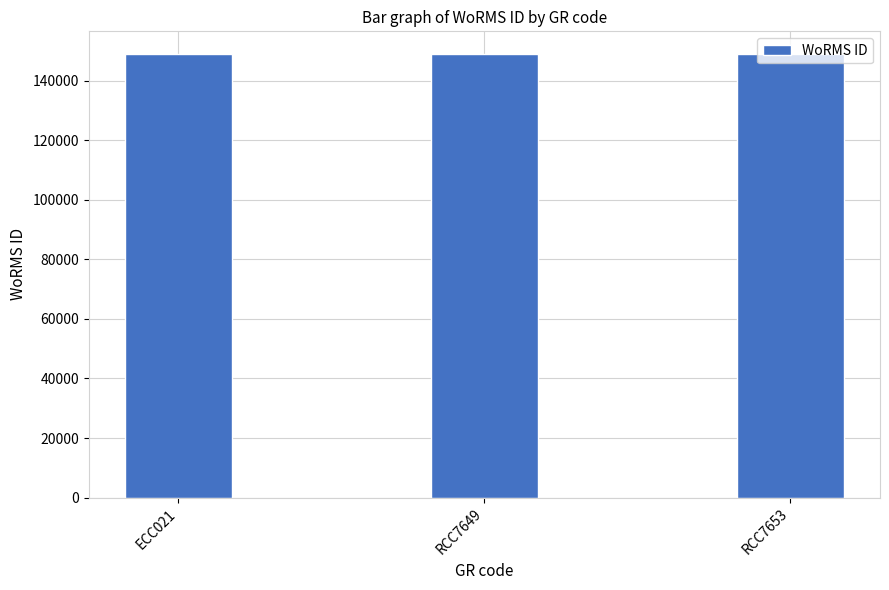

Count the number of categories in the chart.

3